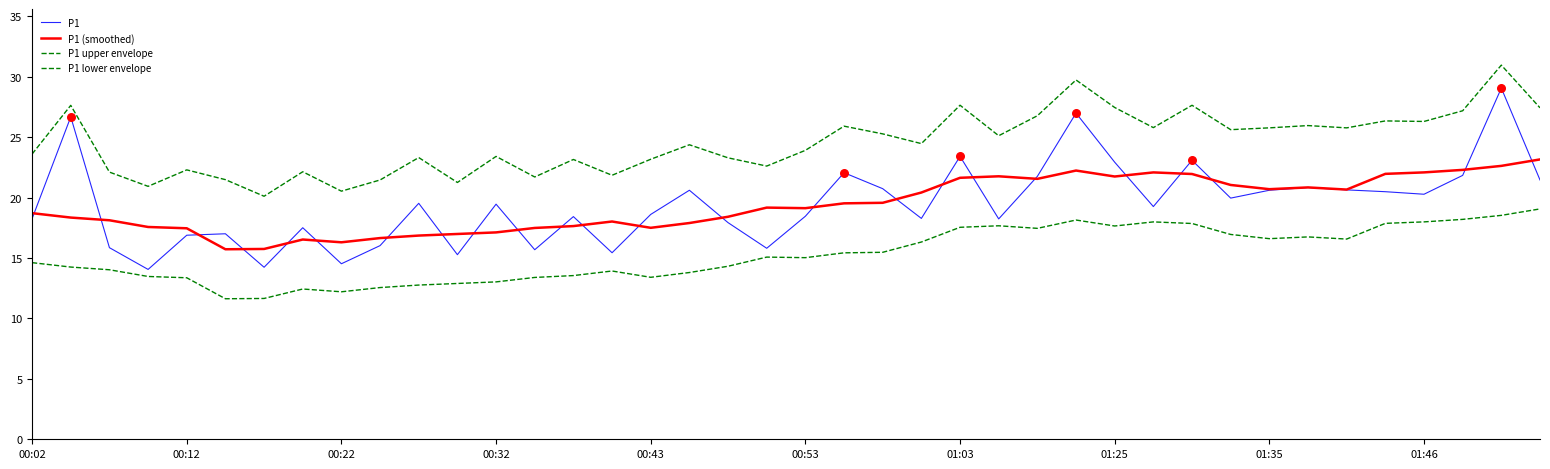

Is this an area chart (filled region under the line)?

No